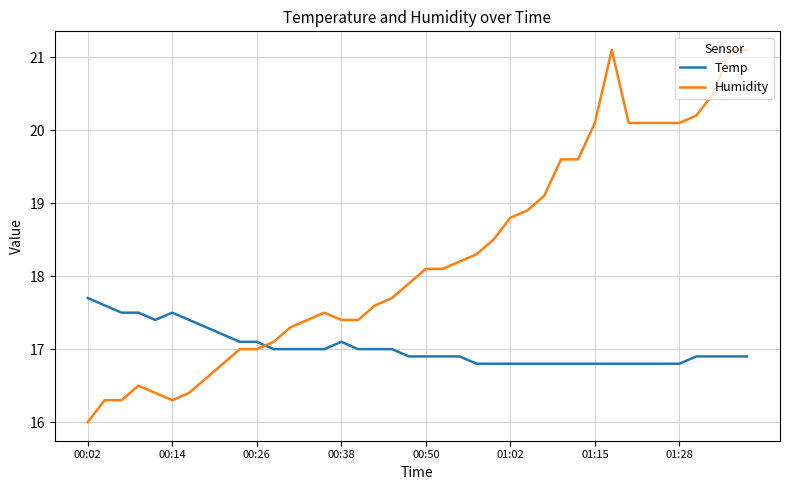

Count the Temp values in the range 16 to 17.

28